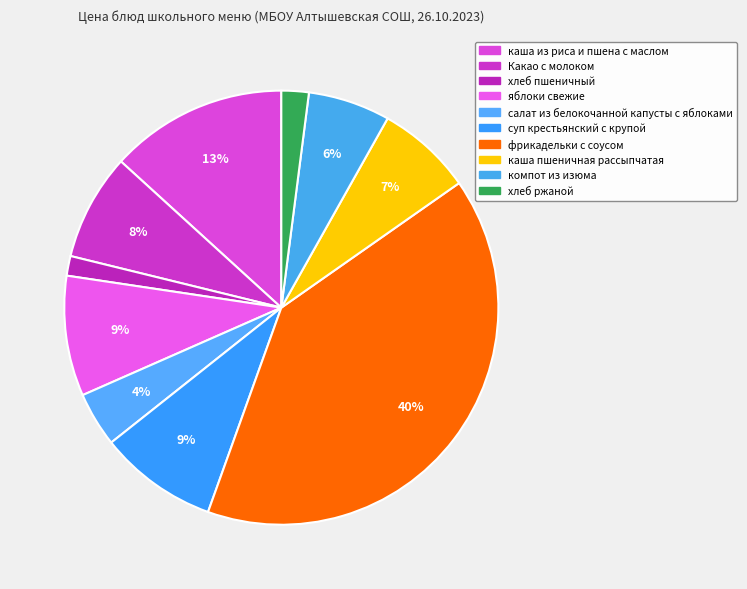

Does яблоки свежие represent more than half of the total?

No